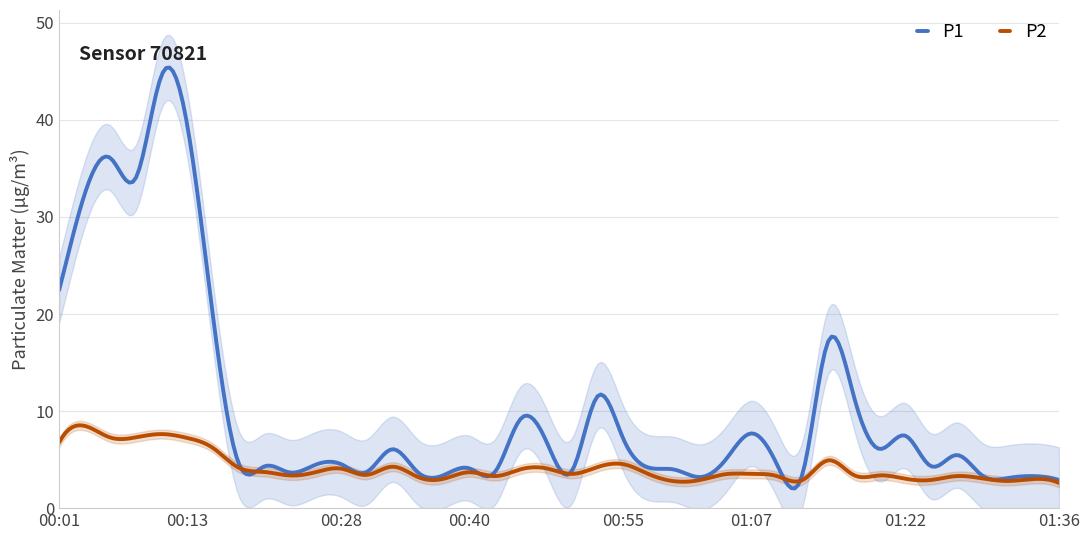

List the series in order of their peak value, lowest first.

P2, P1